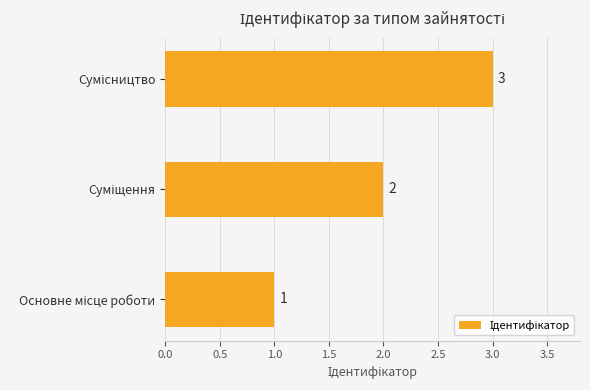

How many values are between 1 and 3?

3